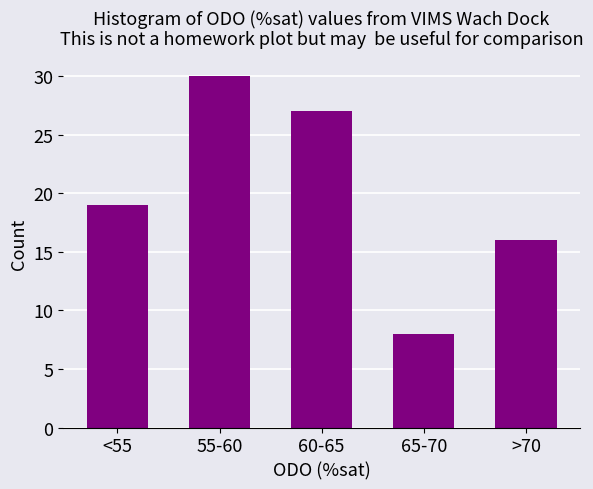

Reading left to right, transcribe all the data shown in this chart.

19	30	27	8	16